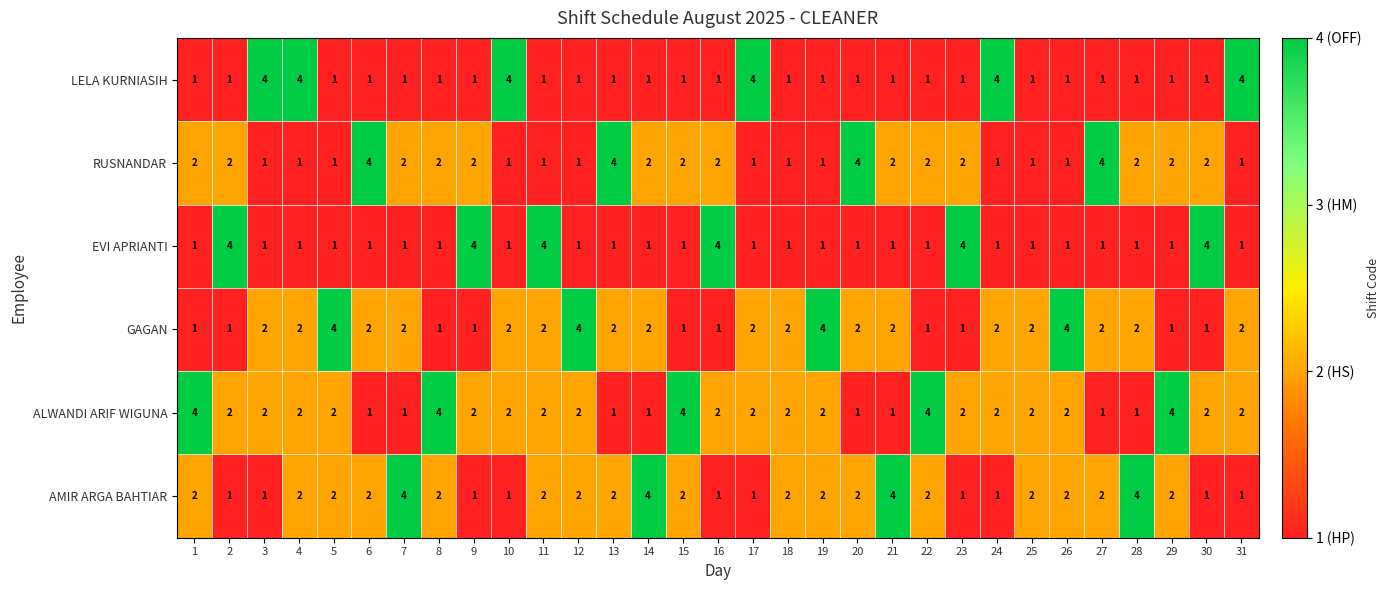

Which series has the largest total across all categories?

ALWANDI ARIF WIGUNA